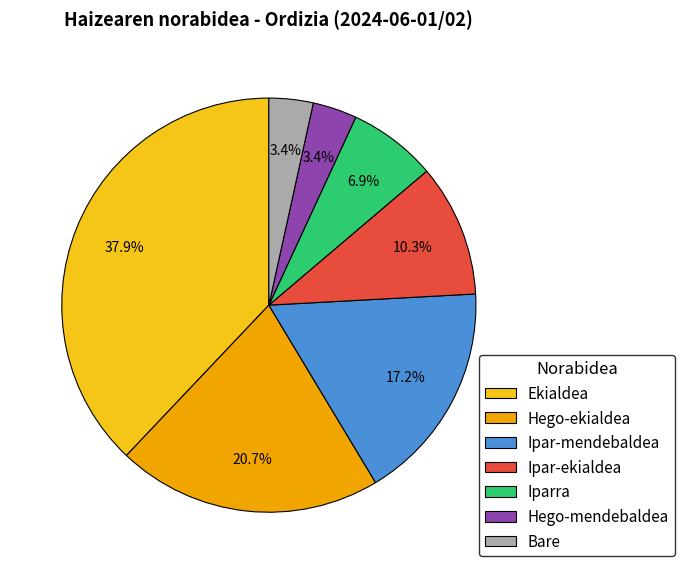

How many slices are in this pie chart?

7